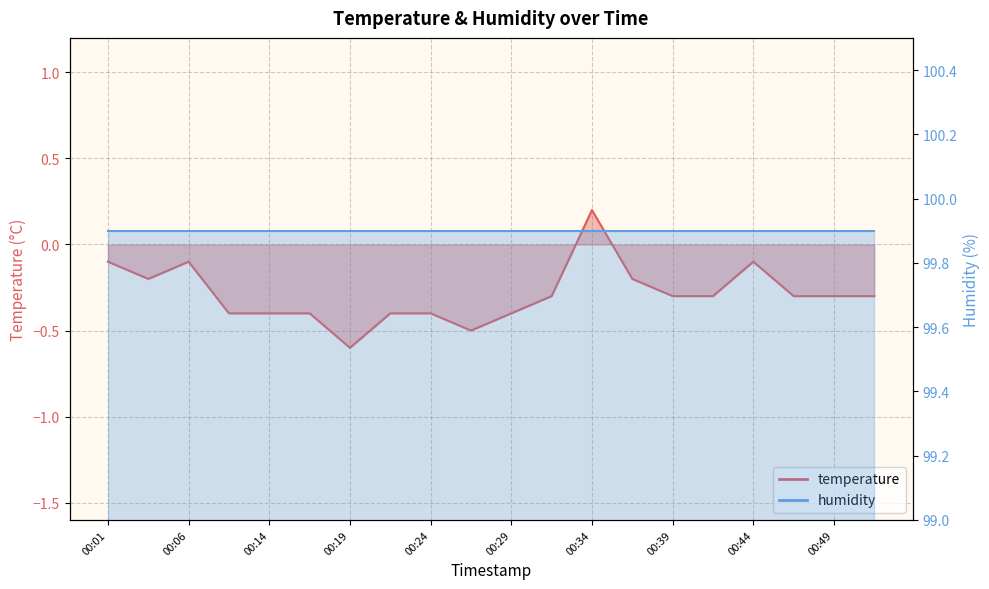

How many positive values are there?

1